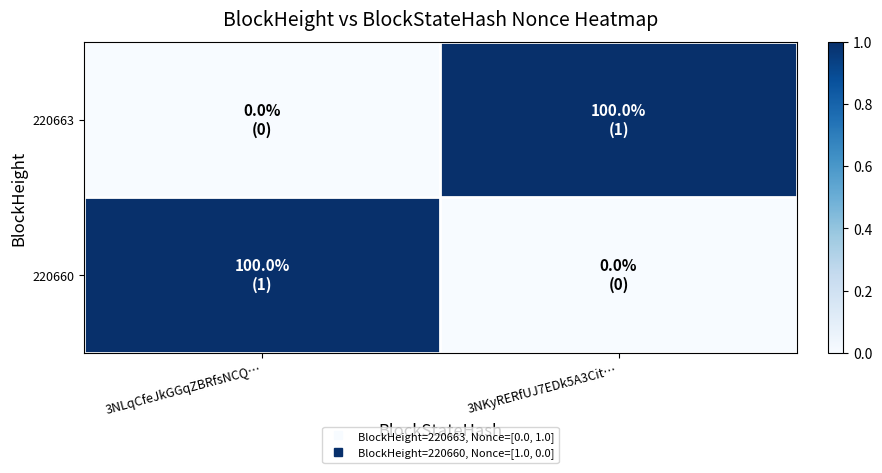

At which category does the chart reach its minimum across all series?

3NLqCfeJkGGqZBRfsNCQ…